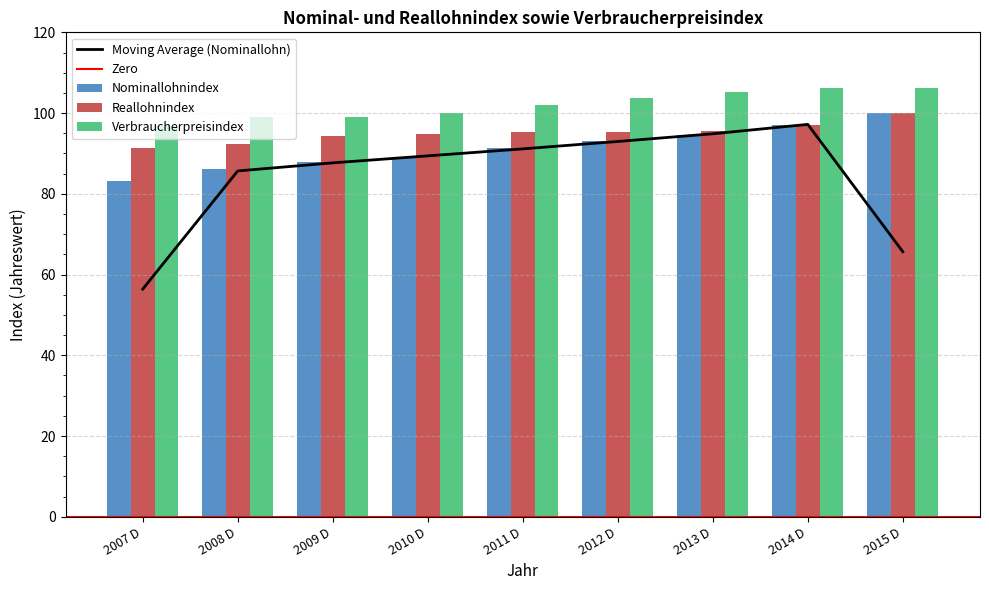

Is the value of Nominallohnindex at 2010 D greater than the value of Verbraucherpreisindex at 2010 D?

No